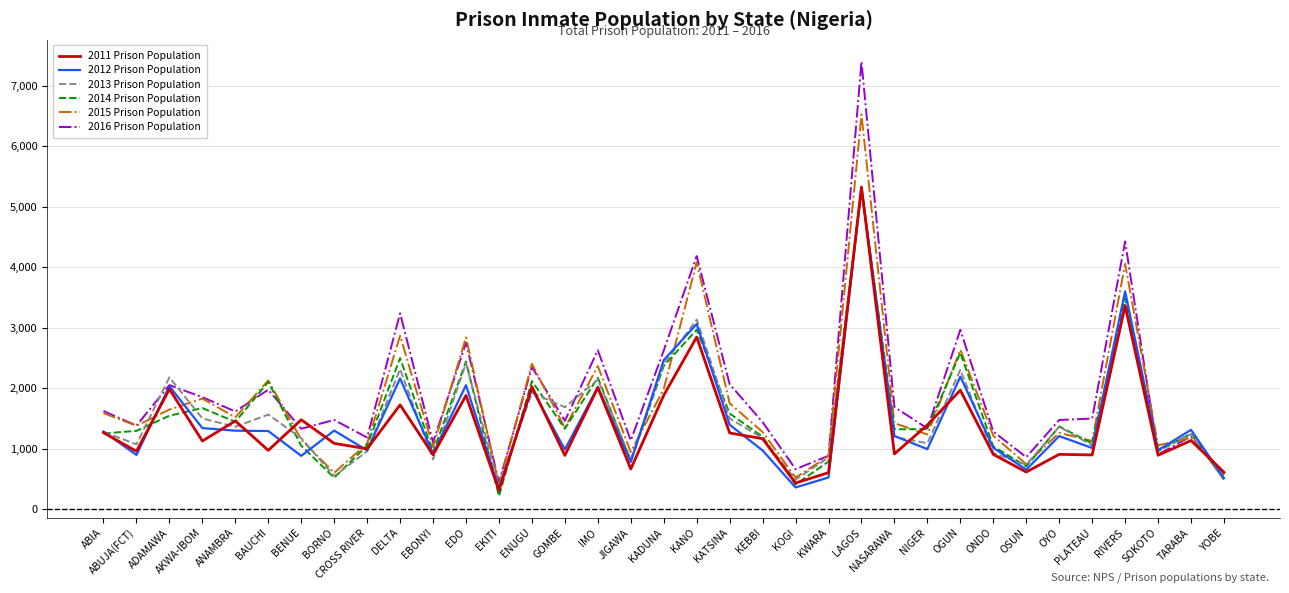

Which category has the highest value across all series?

LAGOS